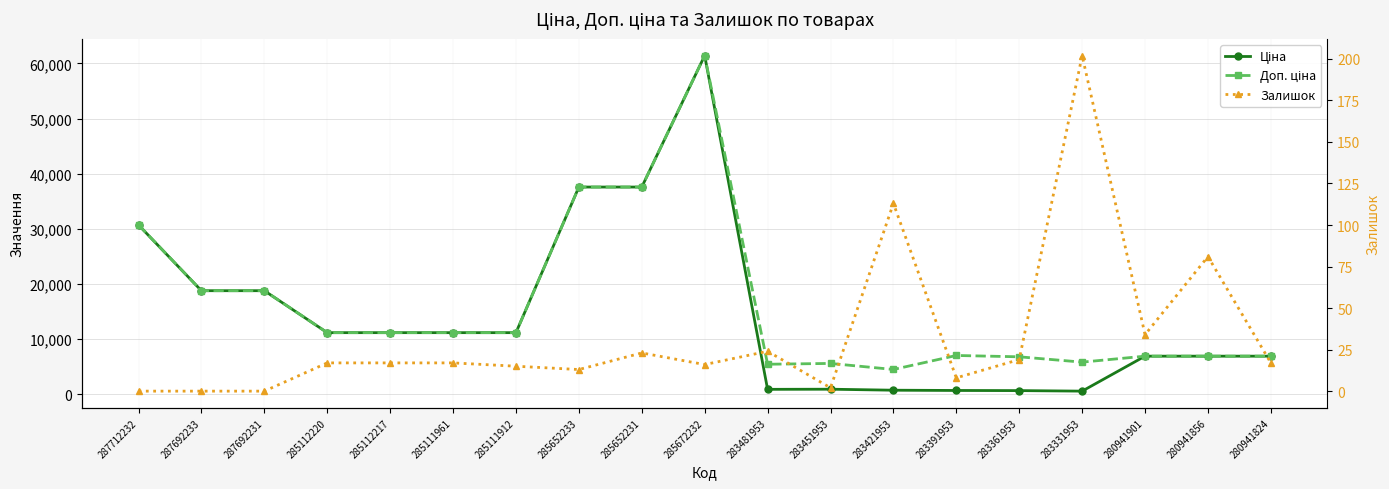

Where is the first local minimum for Ціна?

283481953